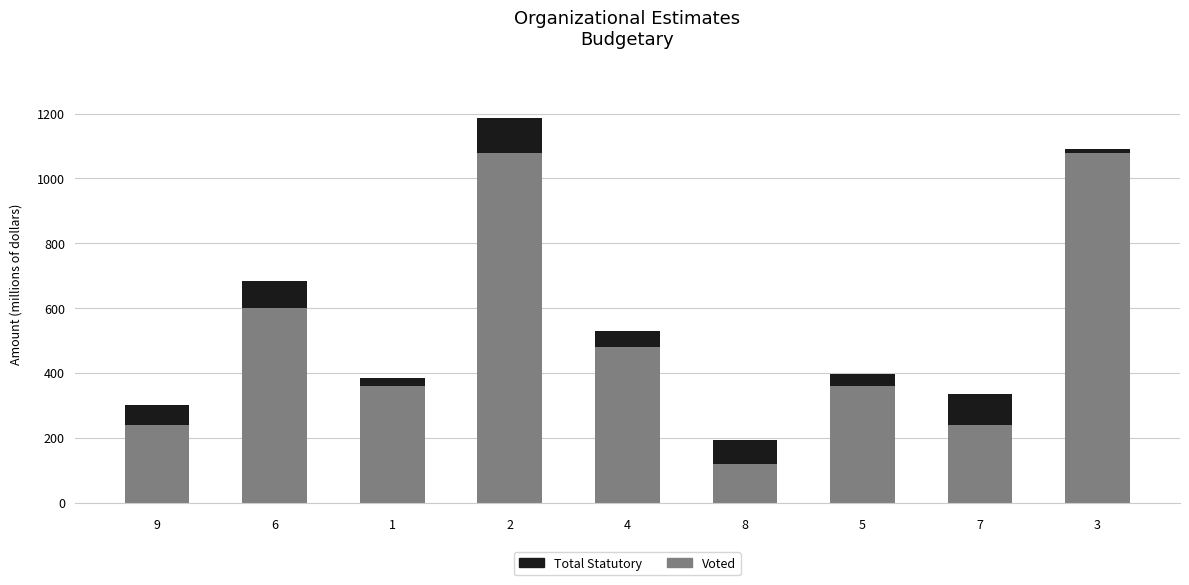

What is the maximum value for Voted?

1080